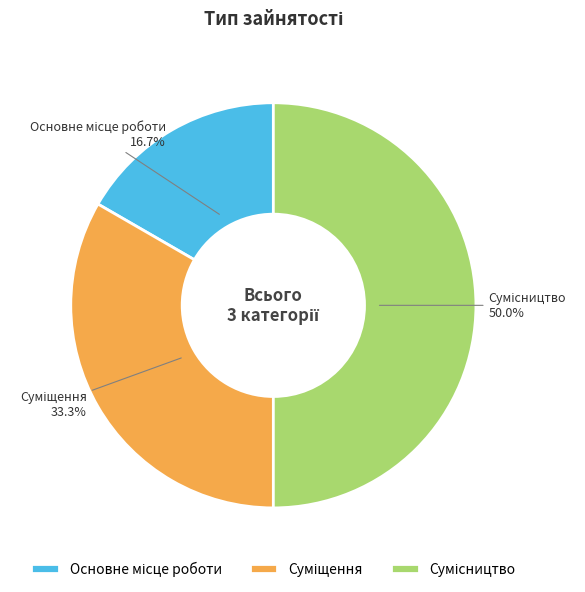

What is the change in value from Основне місце роботи to Суміщення?

+1